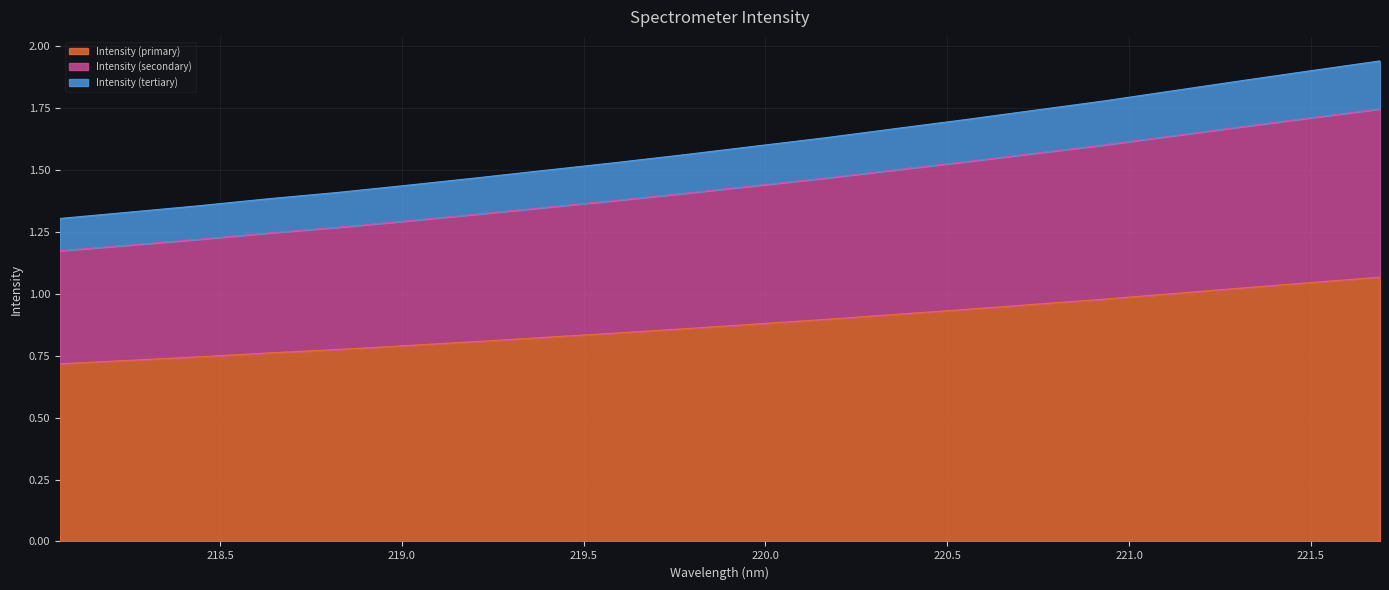

Rank the categories by value from highest to lowest.

221.6902, 221.4993, 221.3083, 221.1174, 220.9264, 220.7354, 220.5444, 220.3533, 220.1623, 219.9712, 219.7801, 219.589, 219.3979, 219.2067, 219.0156, 218.8244, 218.6332, 218.442, 218.2508, 218.0596